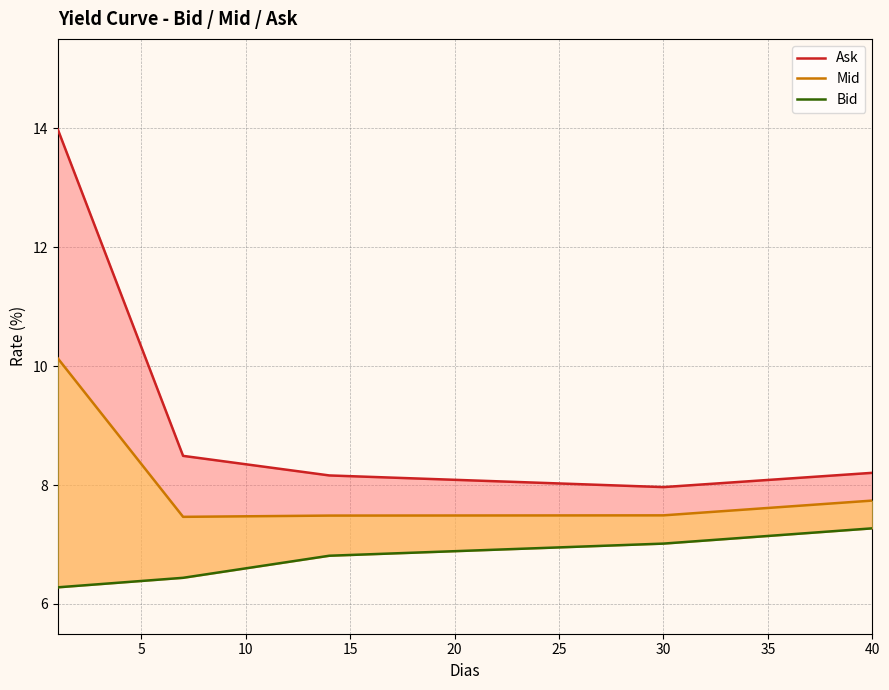

What value does the Bid series have at 40?

7.3